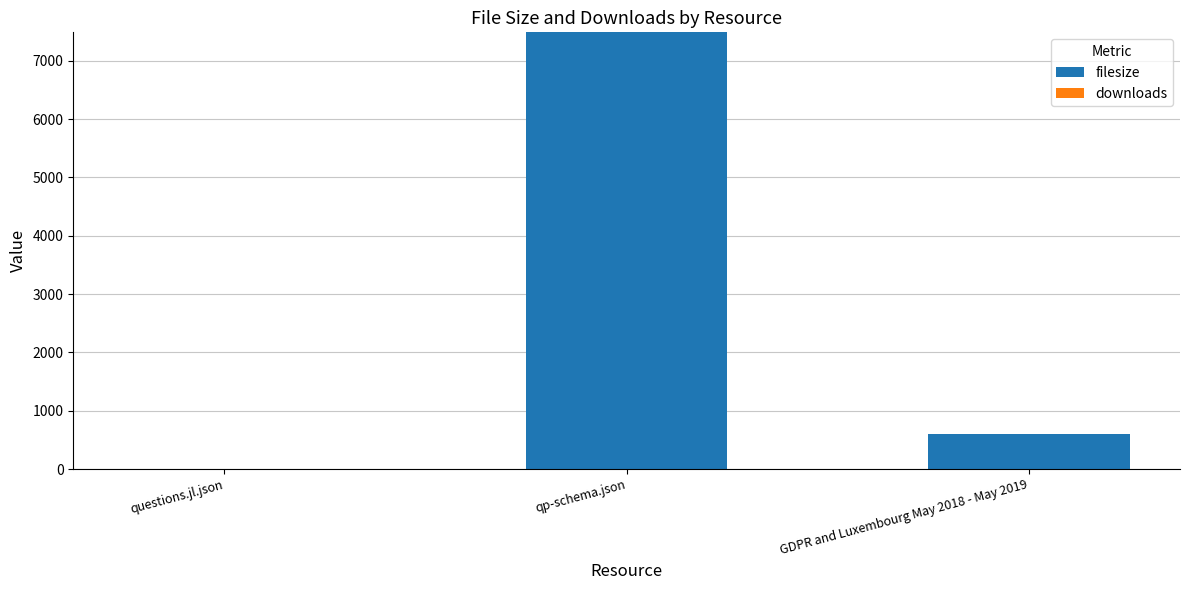

Which category has the highest value in the filesize series?

qp-schema.json